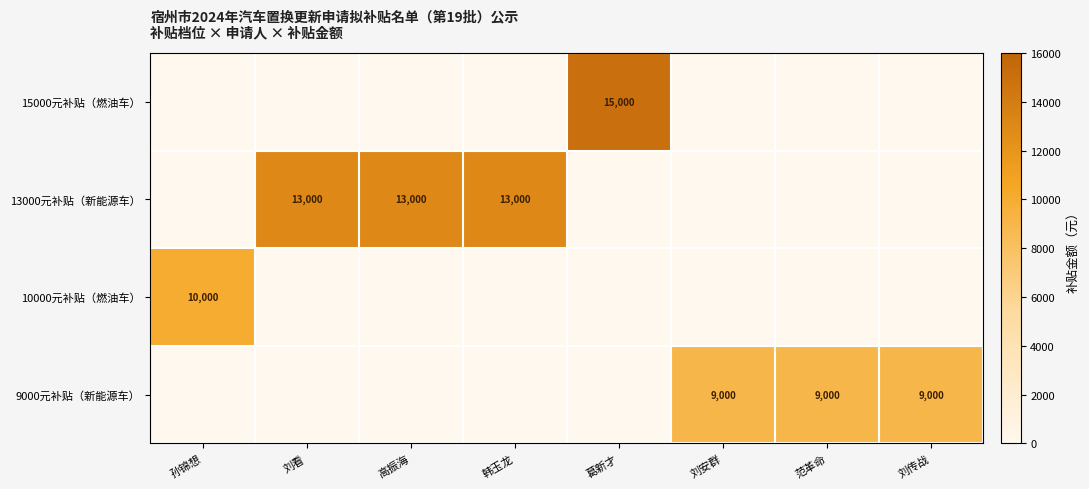

The 9000元补贴（新能源车） series shows 9000 at 范革命. True or false?

True